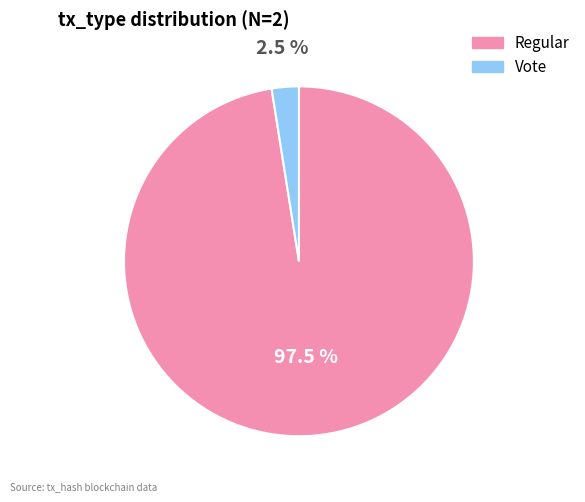

Which slice represents more than half of the pie?

Regular